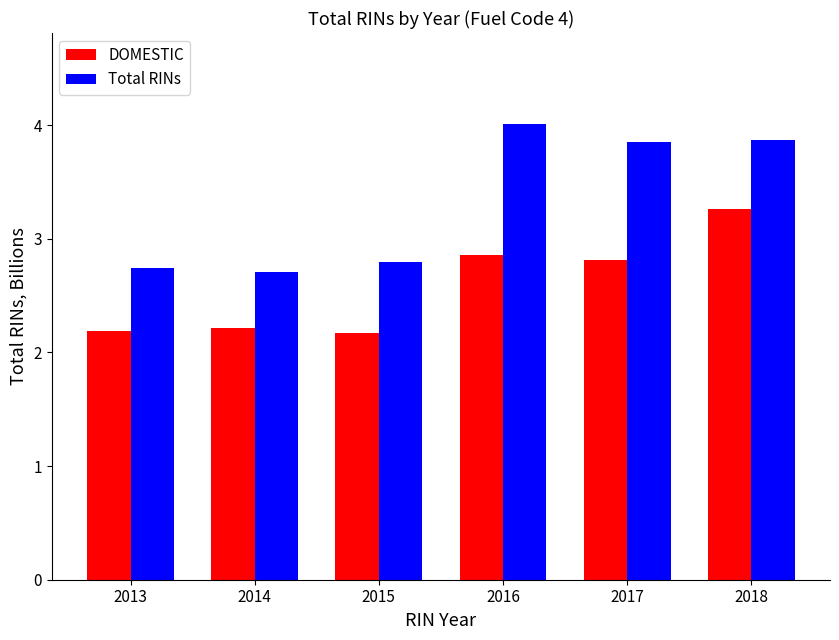

Which series has the largest total across all categories?

Total RINs